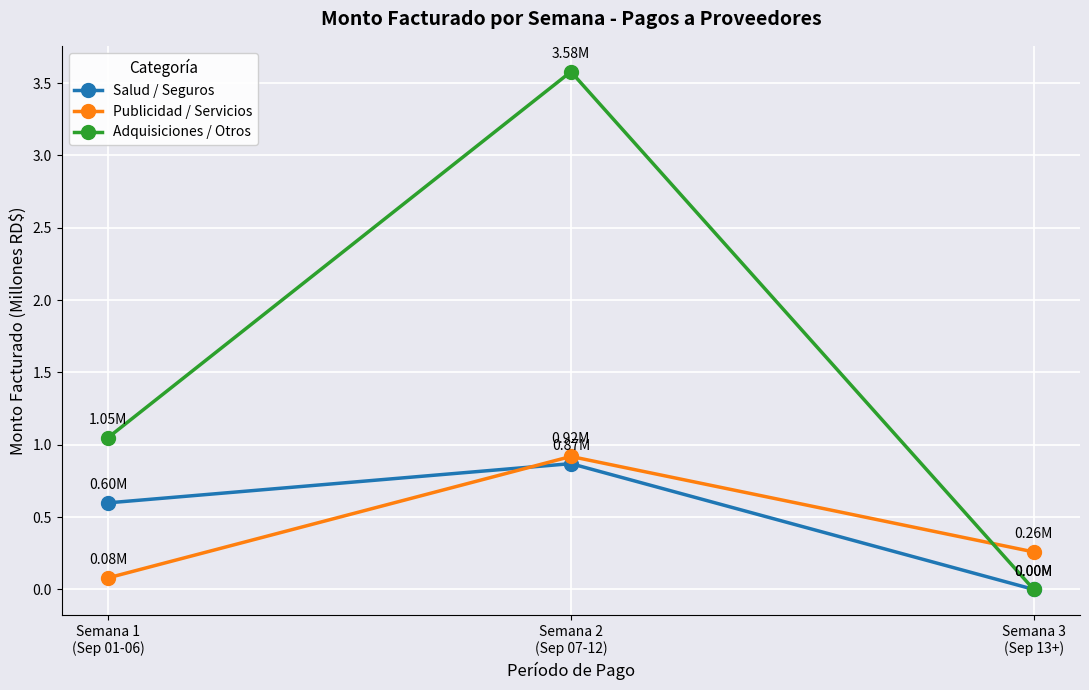

What is the difference between the Salud / Seguros values at Semana 1
(Sep 01-06) and Semana 3
(Sep 13+)?

0.6